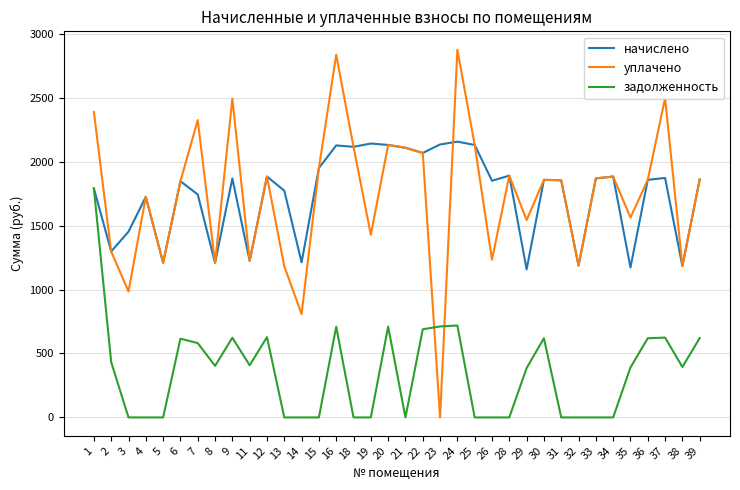

Rank the series at 13 from highest to lowest value.

начислено, уплачено, задолженность